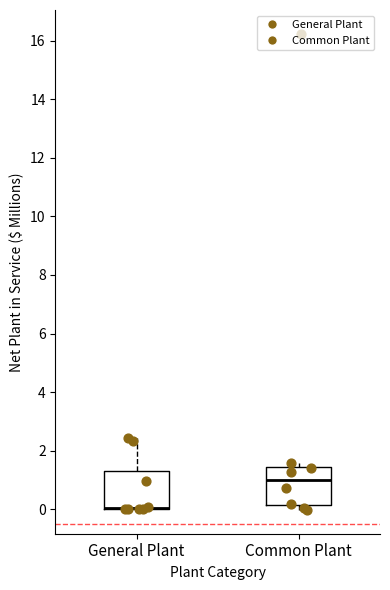

Reading left to right, read every box against the y-axis: the position of its median line, the range the box covers, and the ends of its whiskers. The values are not printed on the chart, so give them approximately, as read against the axis.

General Plant: median 0.0 (drawn on the box's lower edge), box 0.0 to 1.4, whiskers 0.0 to 2.4
Common Plant: median 1.0, box 0.2 to 1.4, whiskers 0.0 to 1.6